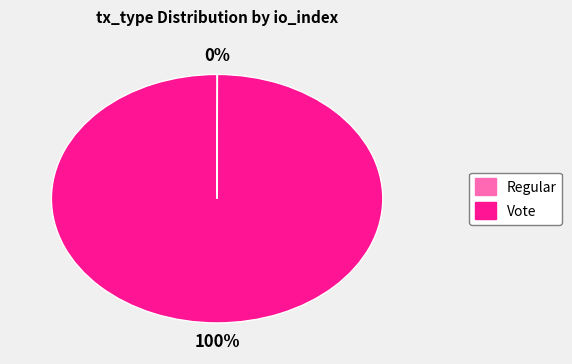

Does Vote account for over 50% of the chart?

Yes